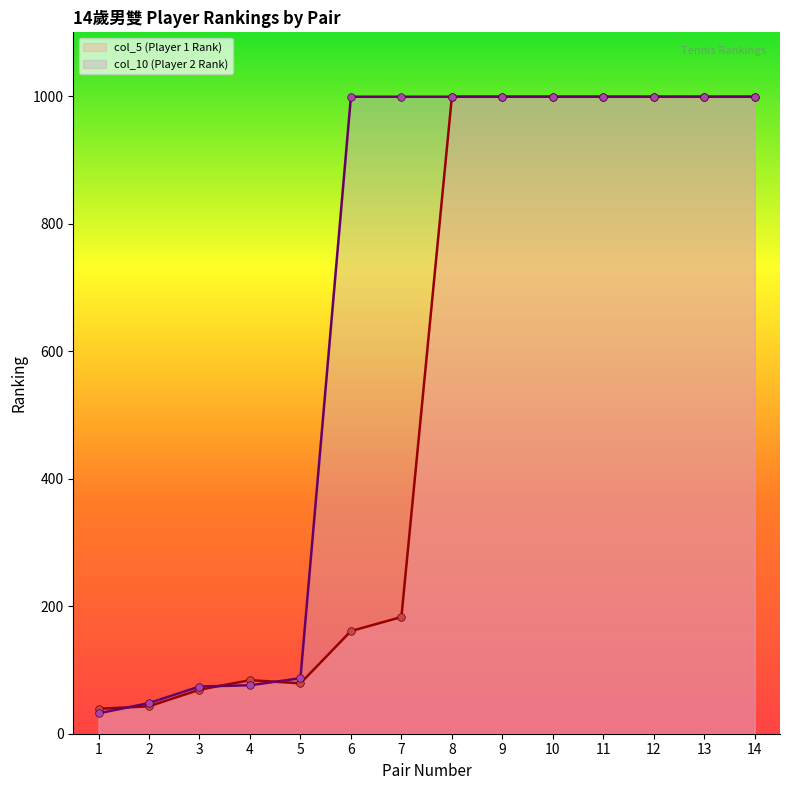

What is the total value across all series at 14?

1998